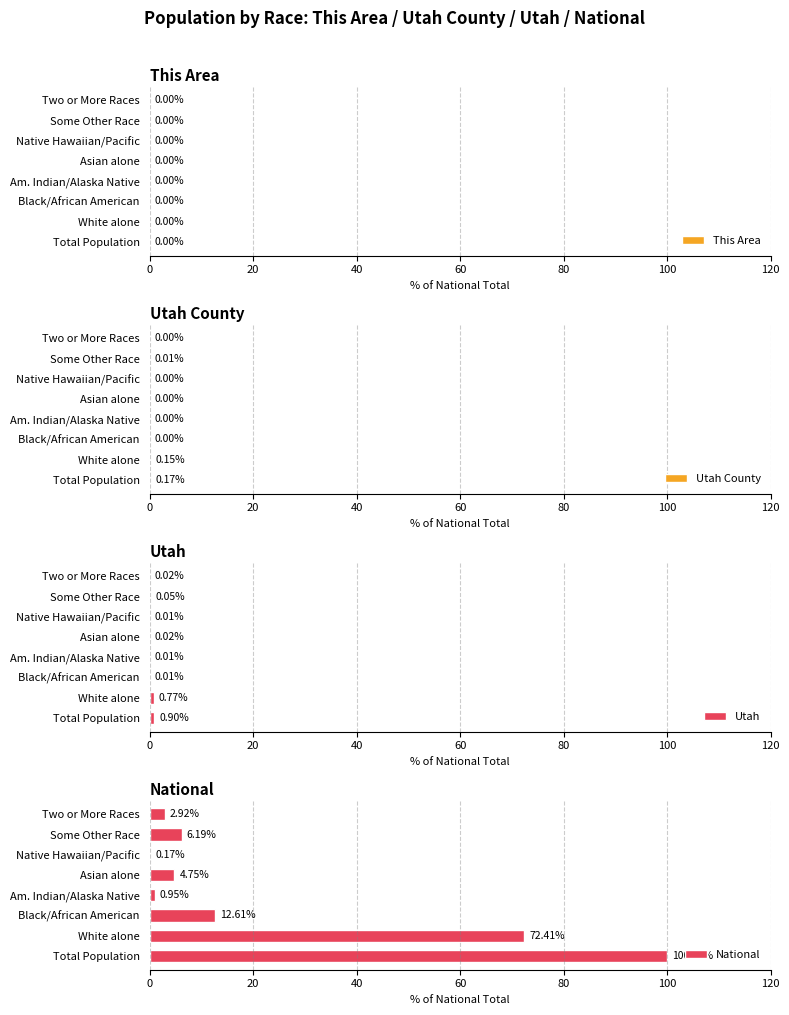

How many distinct data groups are displayed?

4